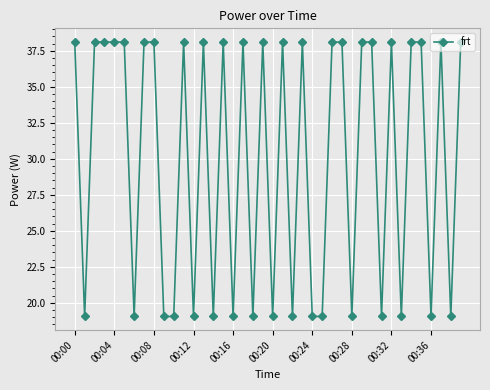

What is the value of the 8th point from the left?

38.1